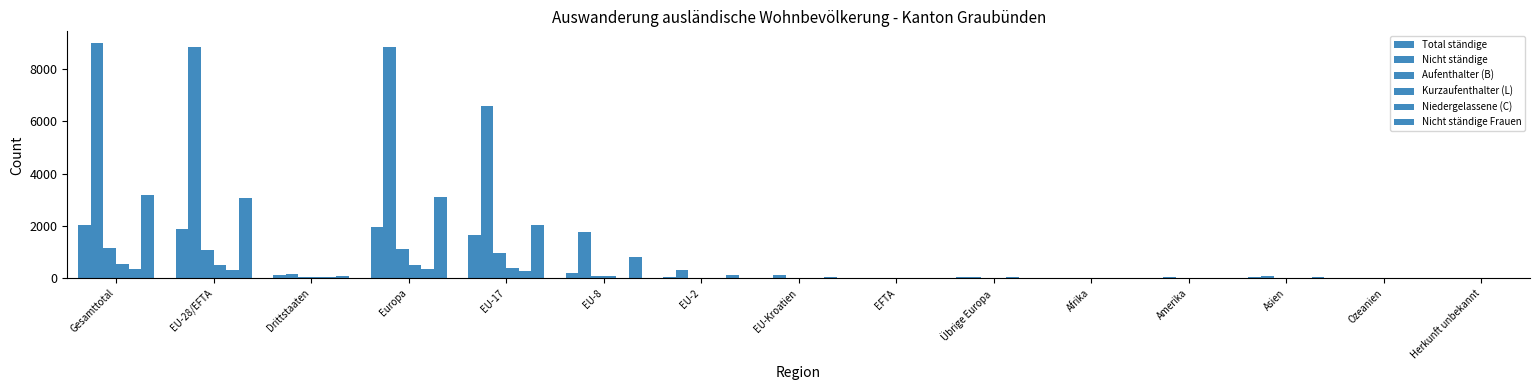

How many groups of bars are there?

15